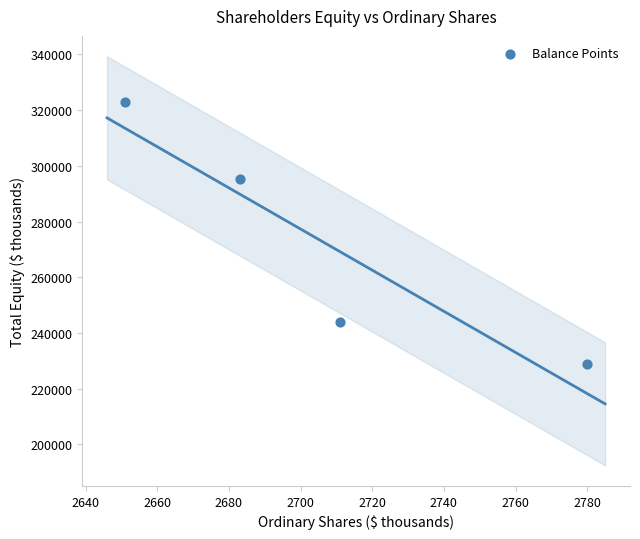

What is the range of X values (max minus min)?

129